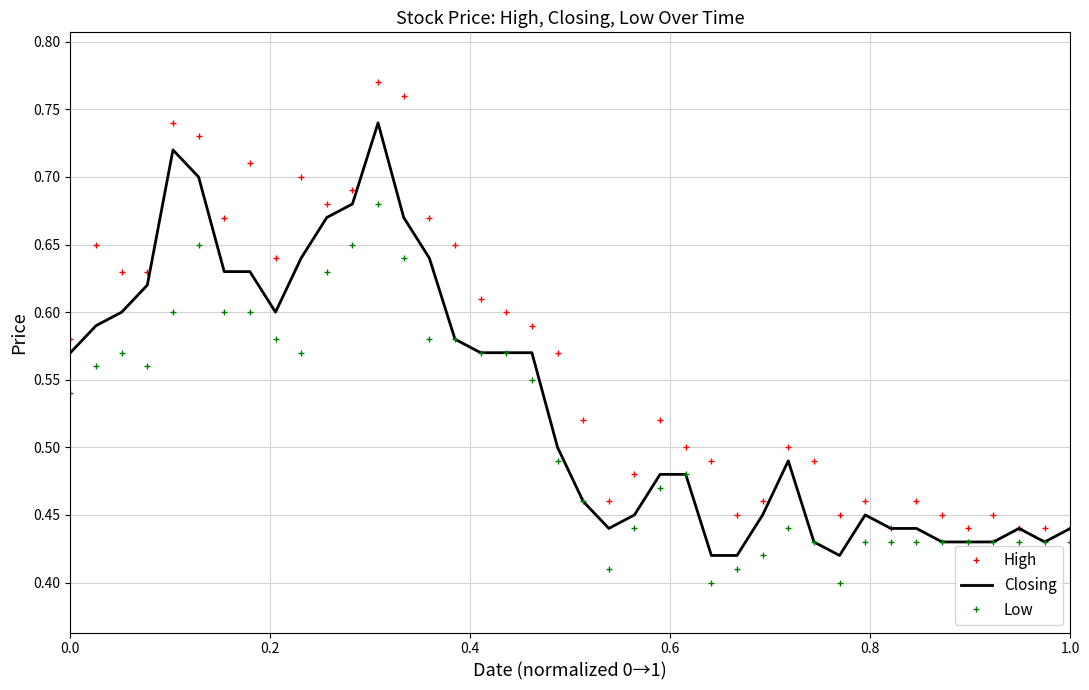

True or false: Low and High intersect in this chart.

False